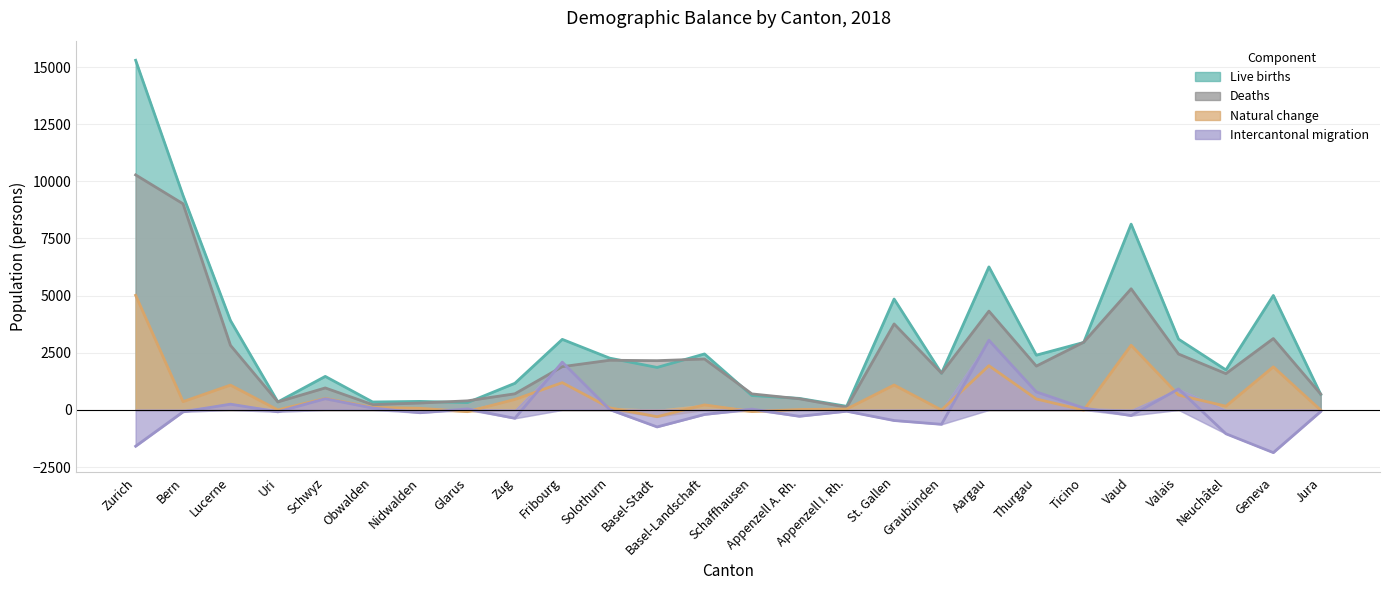

Rank the series at Glarus from highest to lowest value.

Deaths, Live births, Intercantonal migration, Natural change